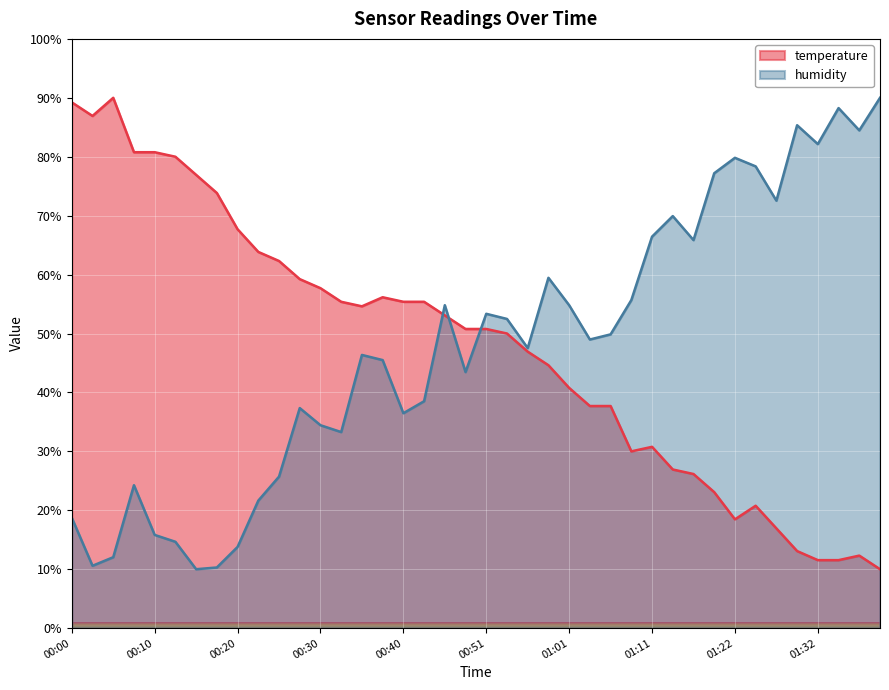

What is the difference between the maximum and minimum values in the humidity series?

80.0